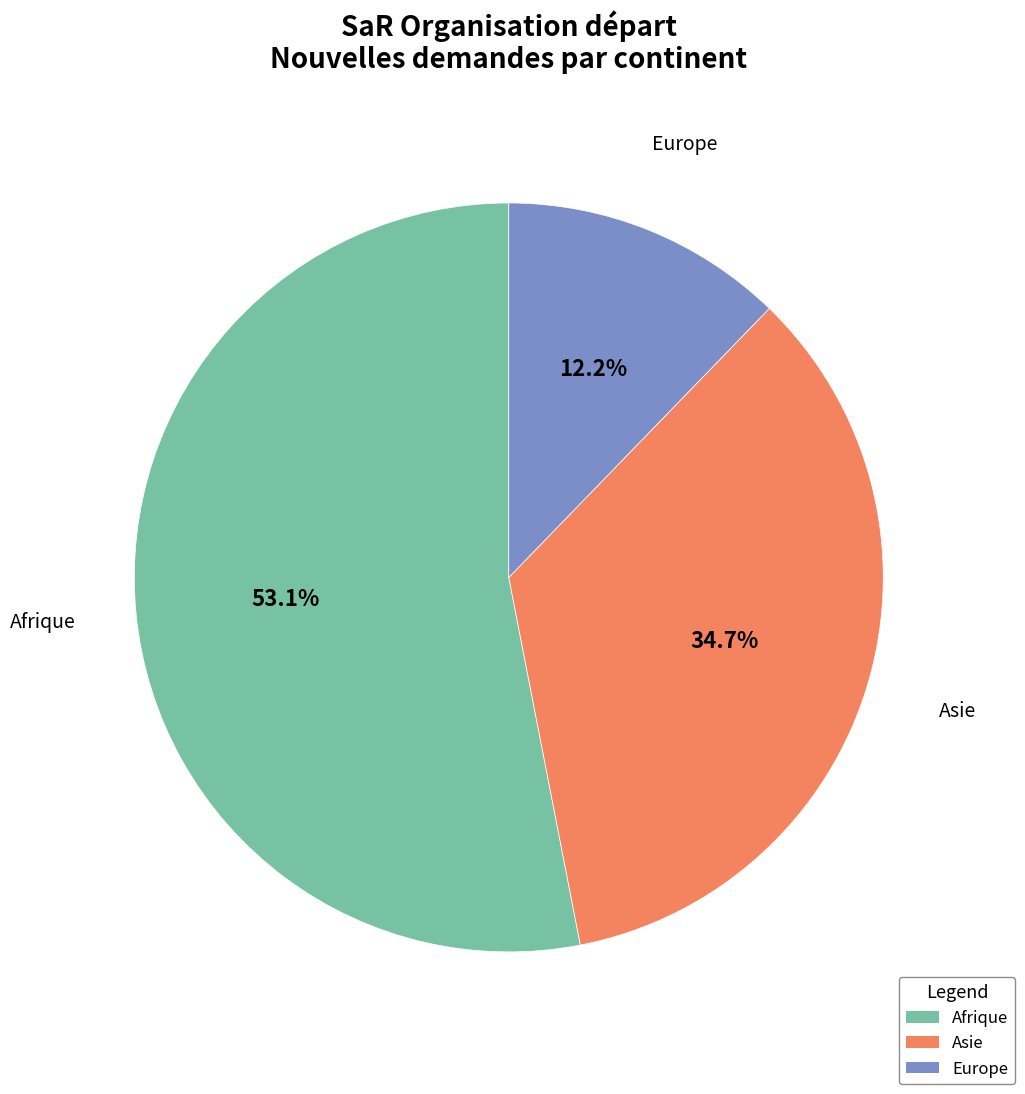

Does any single category account for the majority?

Yes